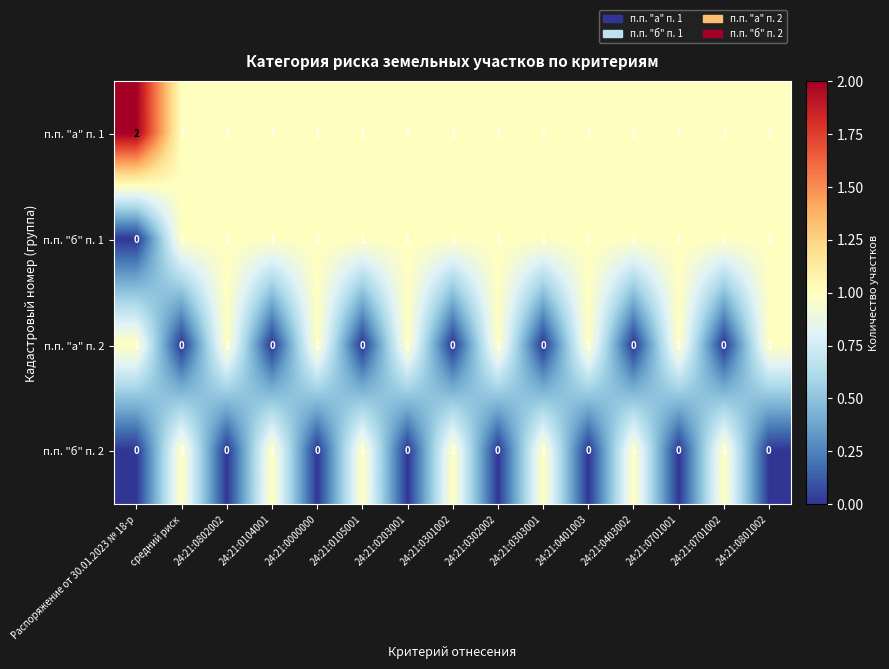

What is the sum of all п.п. "а" п. 2 values?

8